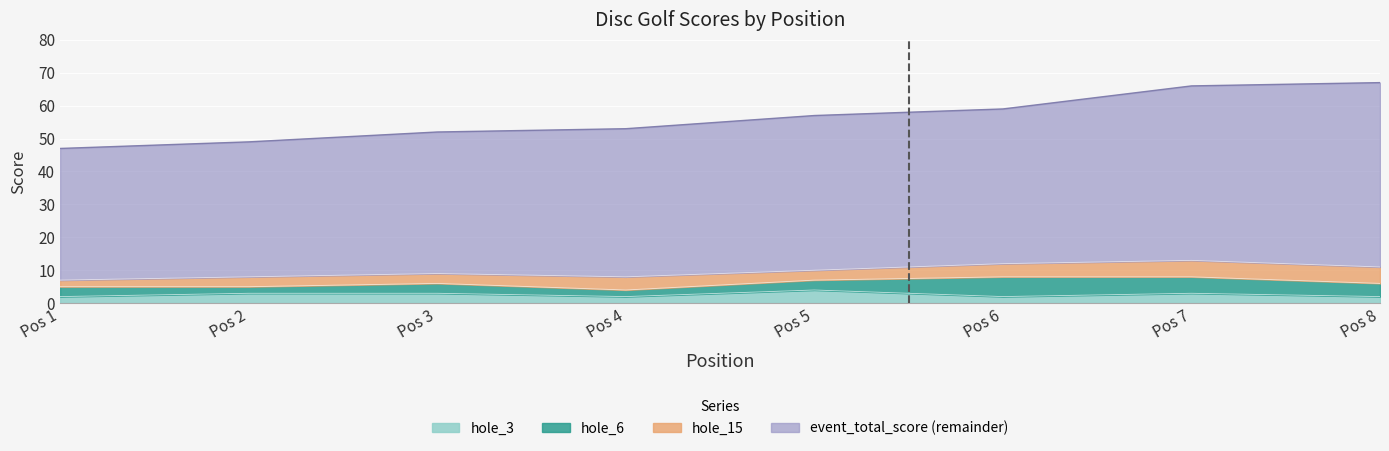

What is the difference between the event_total_score values at 1 and 2?

2